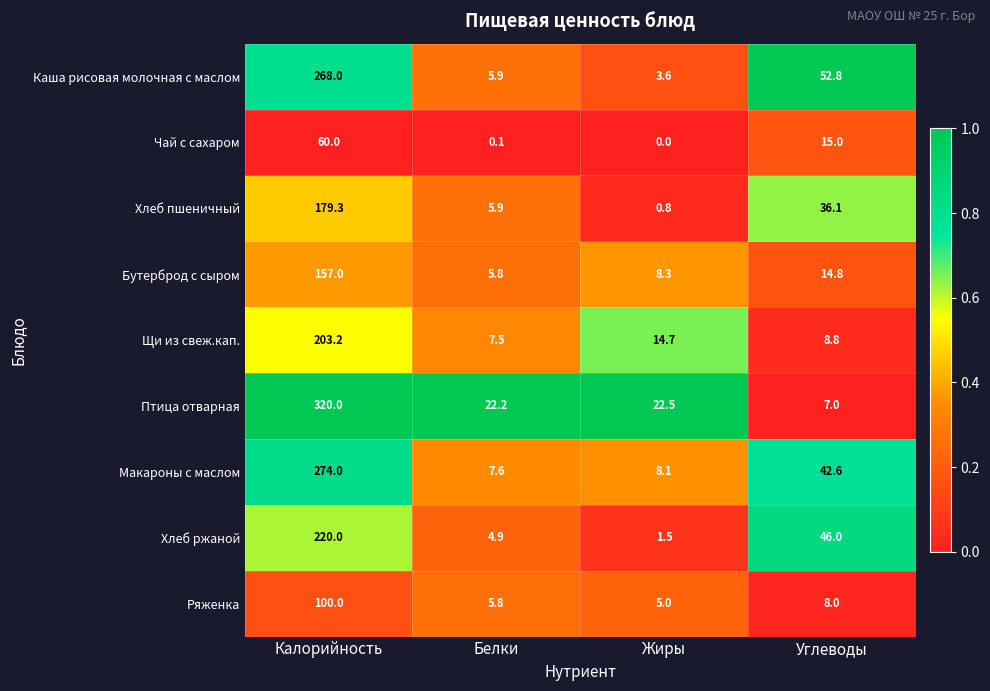

Is the value of Щи из свеж.кап. at Углеводы greater than the value of Бутерброд с сыром at Белки?

Yes